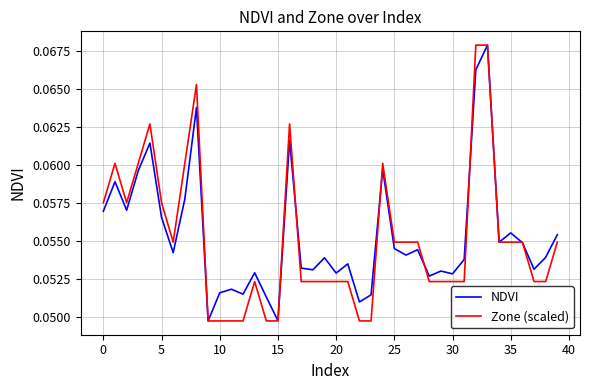

Reading left to right, what are all the values shown in this chart?

NDVI: 0.1	0.1	0.1	0.1	0.1	0.1	0.1	0.1	0.1	0.0	0.1	0.1	0.1	0.1	0.1	0.0	0.1	0.1	0.1	0.1	0.1	0.1	0.1	0.1	0.1	0.1	0.1	0.1	0.1	0.1	0.1	0.1	0.1	0.1	0.1	0.1	0.1	0.1	0.1	0.1
Zone (scaled): 0.1	0.1	0.1	0.1	0.1	0.1	0.1	0.1	0.1	0.0	0.0	0.0	0.0	0.1	0.0	0.0	0.1	0.1	0.1	0.1	0.1	0.1	0.0	0.0	0.1	0.1	0.1	0.1	0.1	0.1	0.1	0.1	0.1	0.1	0.1	0.1	0.1	0.1	0.1	0.1